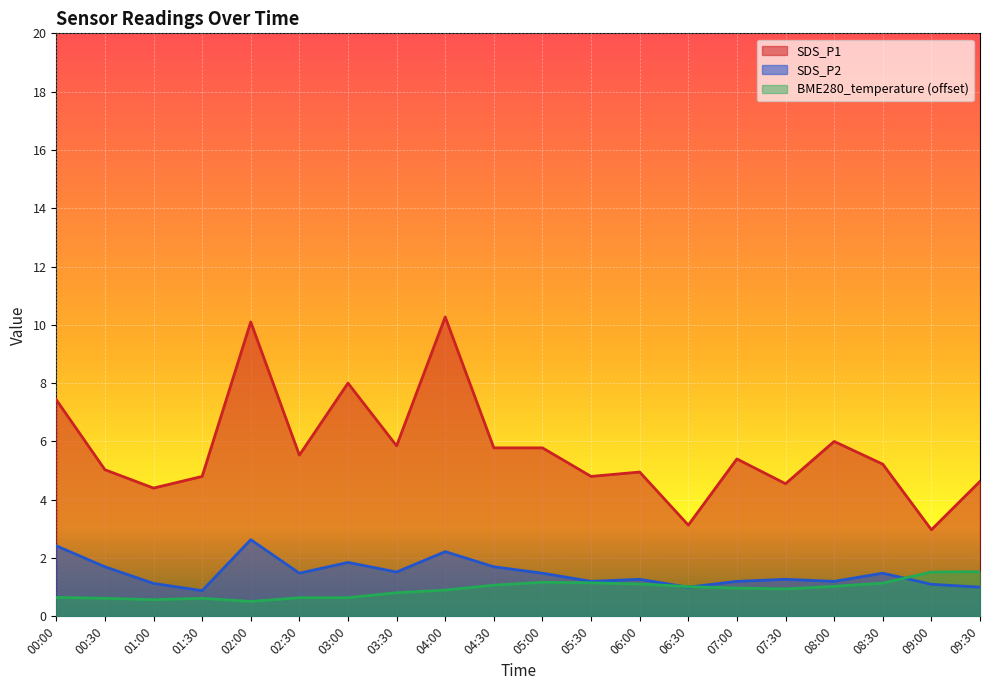

Which series has the largest range (max minus min)?

SDS_P1